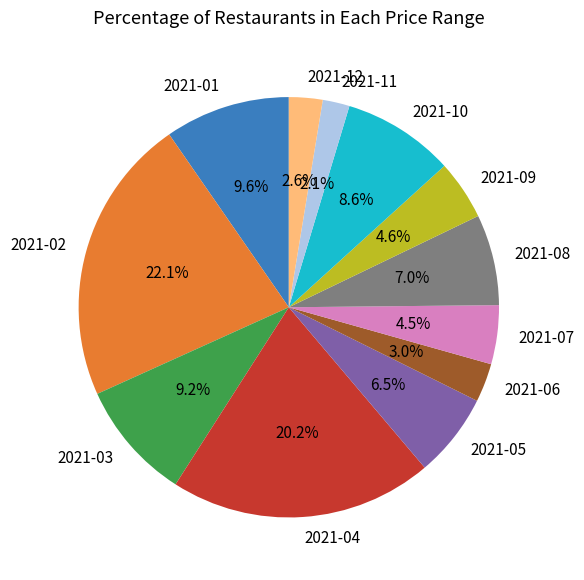

To the nearest percent, what portion does 2021-11 represent?

2%